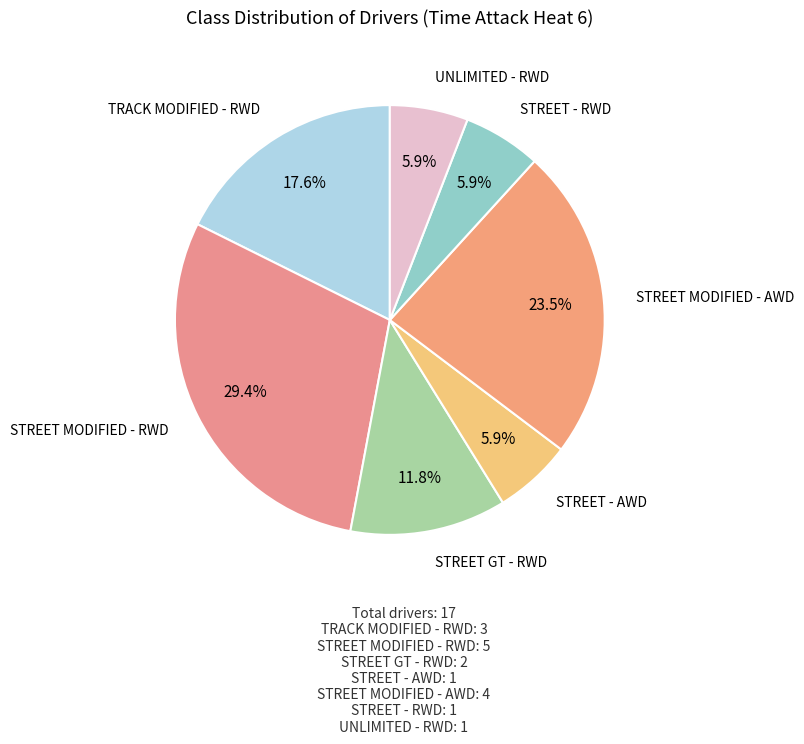

Count the number of slices in the pie.

7